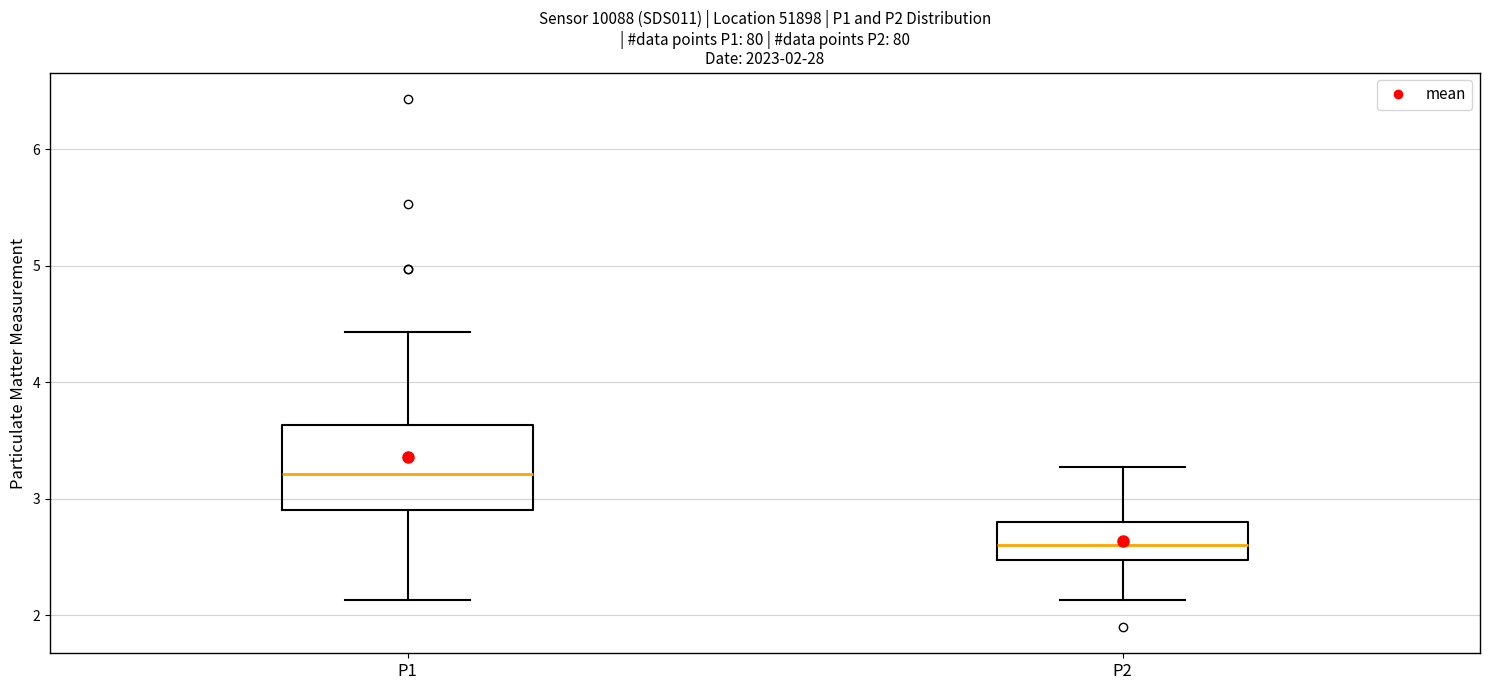

Which box's median line is the lowest?

P2